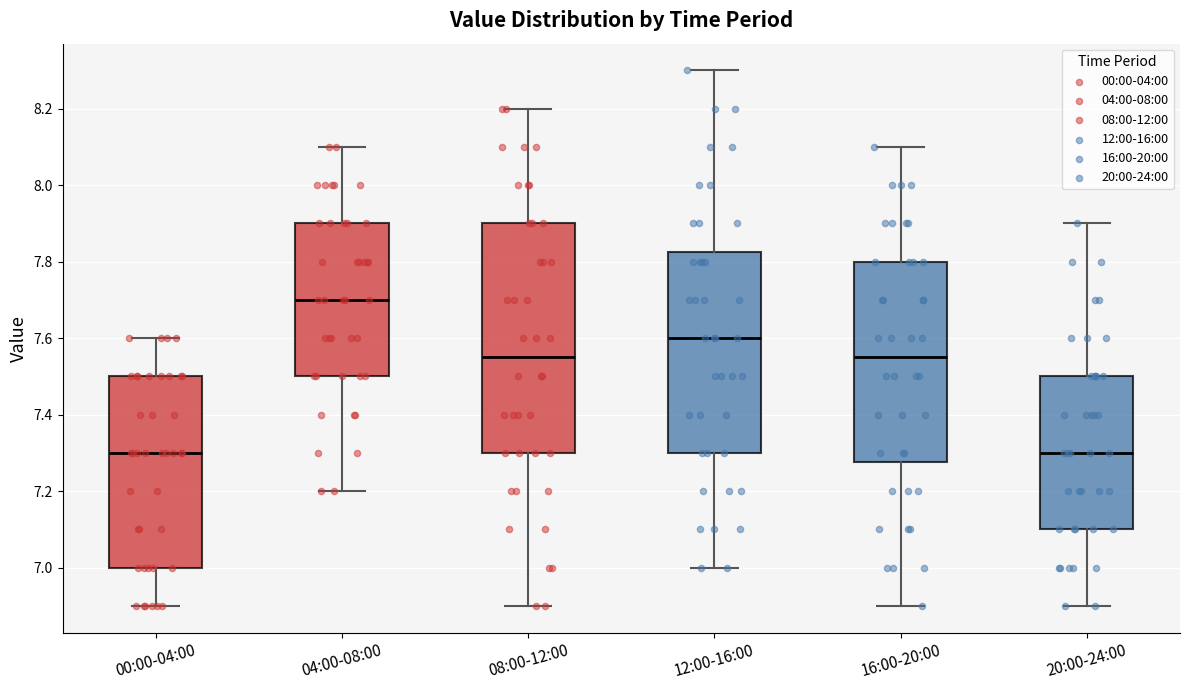

Where does the lower whisker of the box for 08:00-12:00 end on the y-axis? The values are not printed on the chart, so give them approximately, as read against the axis.

6.90